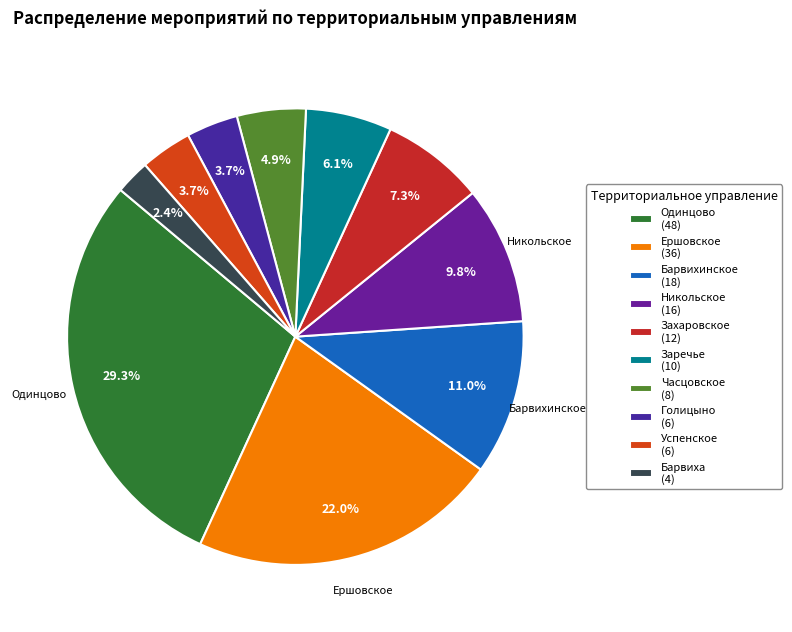

Does Одинцово represent more than half of the total?

No